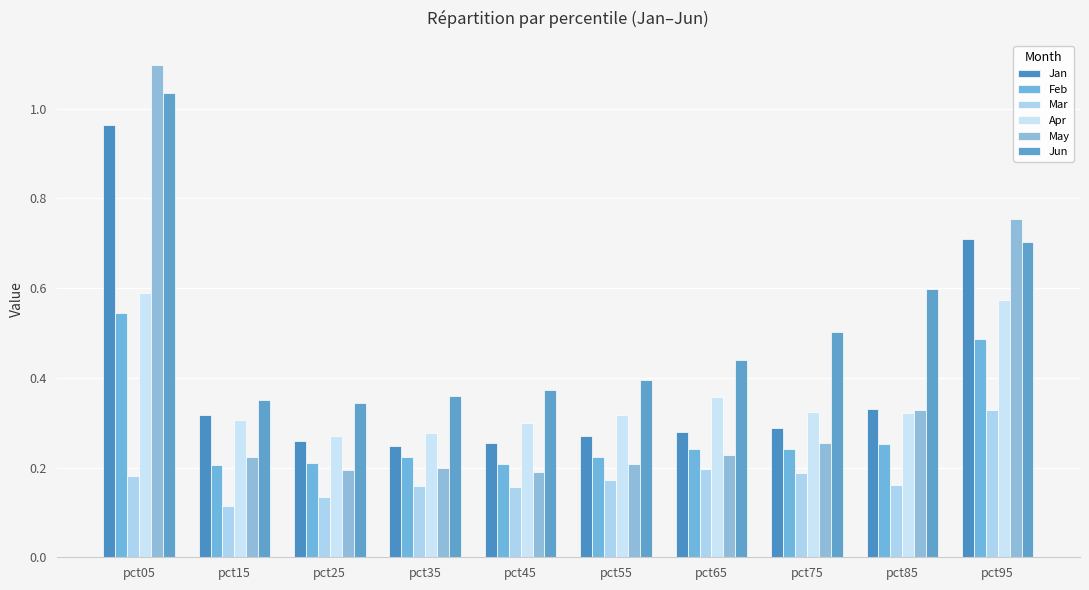

What is the average value of the Feb series?

0.3